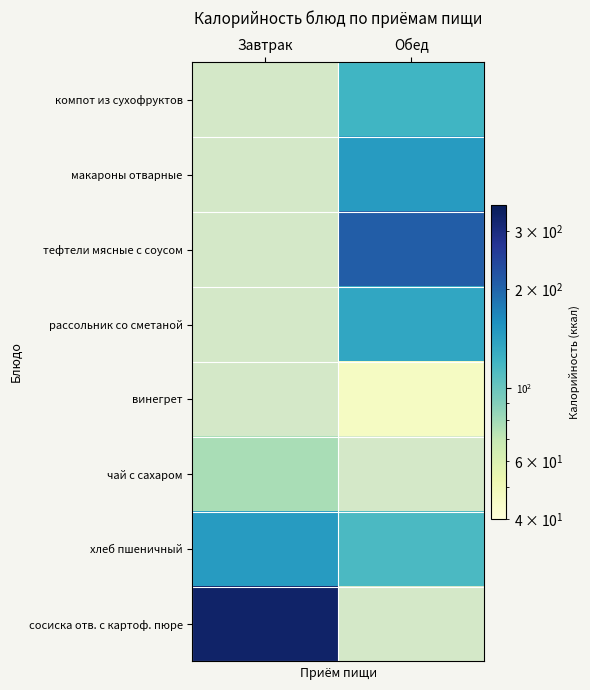

What is the difference between the highest and lowest values at Завтрак?

253.0